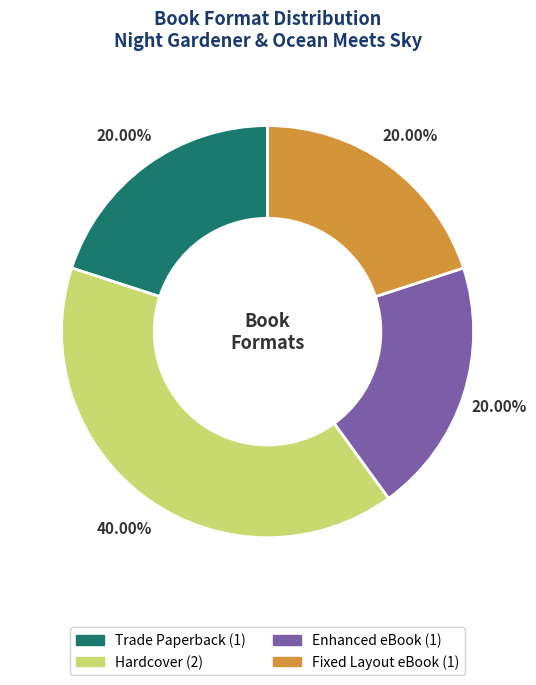

Is it true that Hardcover is 31% of the pie?

False